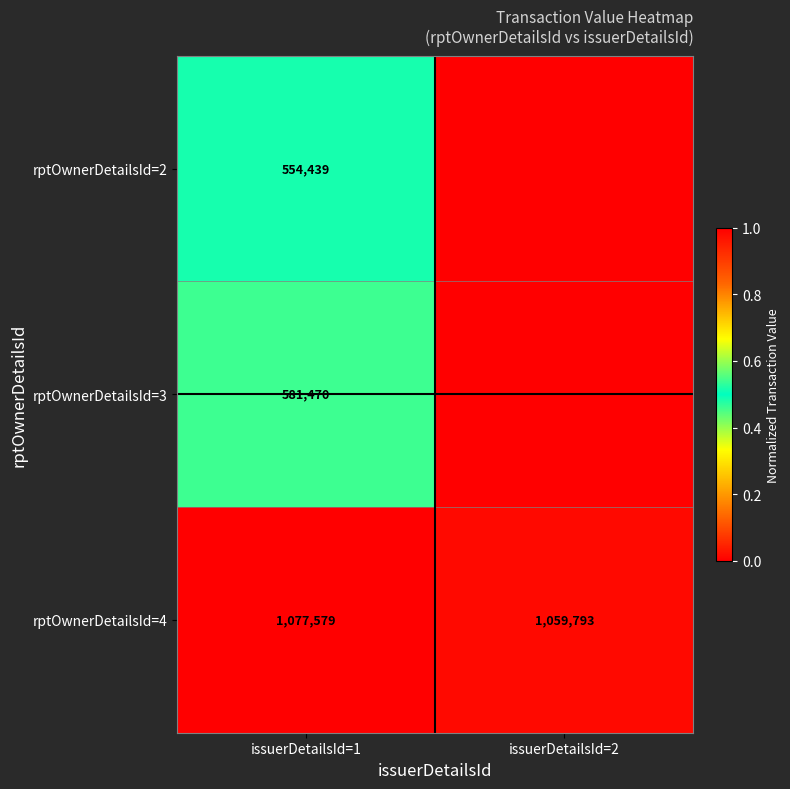

What is the minimum value for rptOwnerDetailsId=4?

1059793